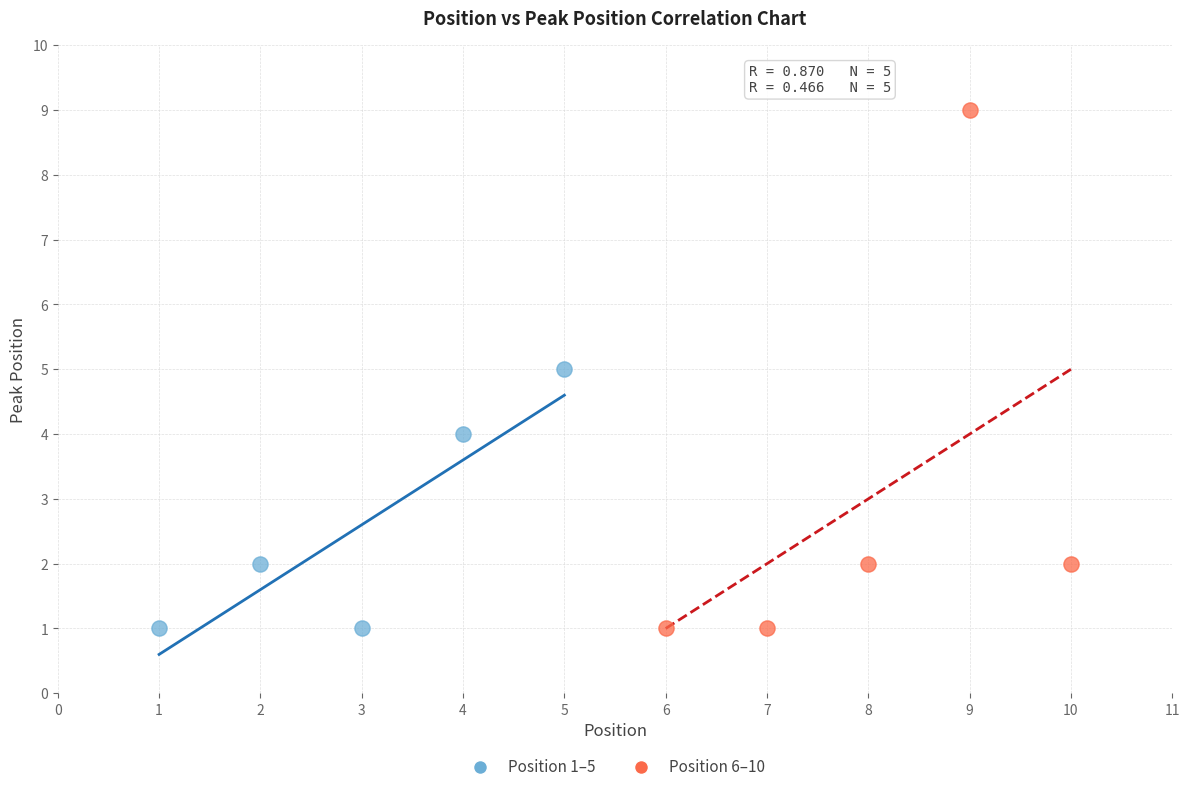

Which series reaches the maximum Y coordinate?

Position 6–10